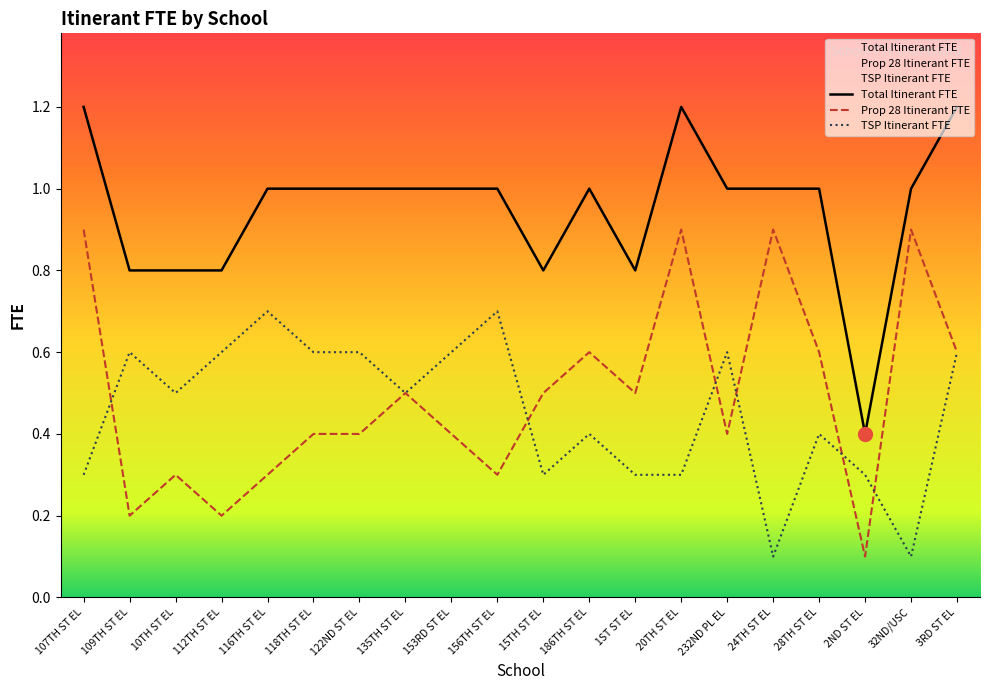

How many lines are shown in the chart?

3